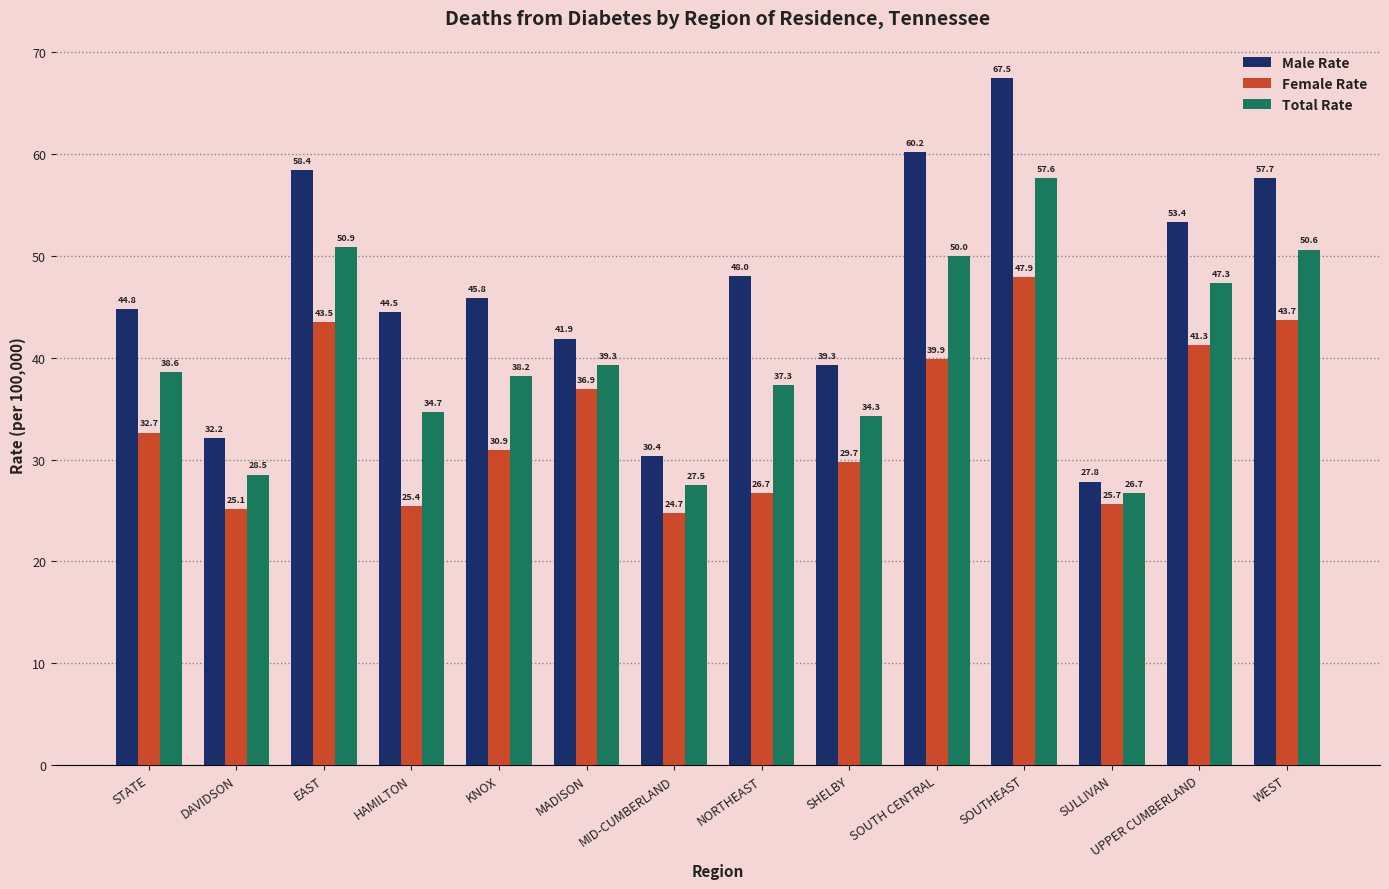

Which category has the lowest value across all series?

MID-CUMBERLAND